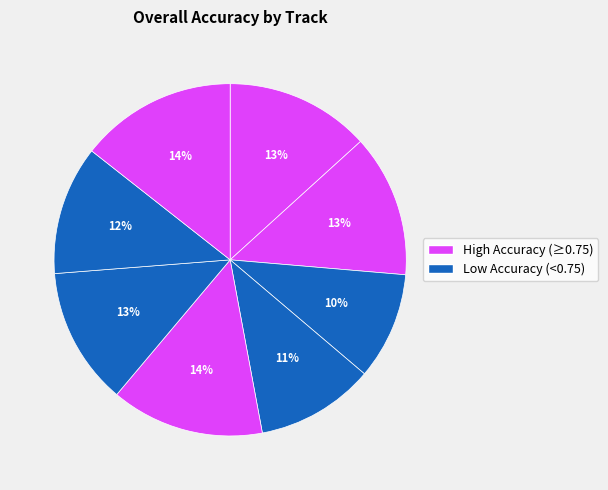

How many slices are in this pie chart?

8